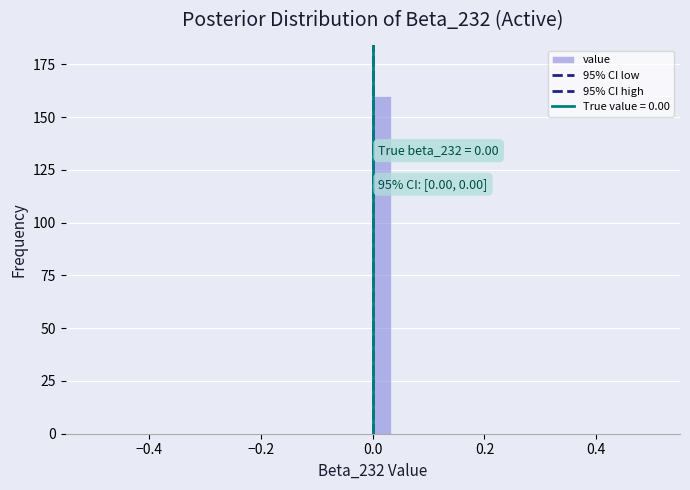

Around what value on the x-axis is the tallest bar? Give the approximate position of its centre, as read against the axis.

0.02